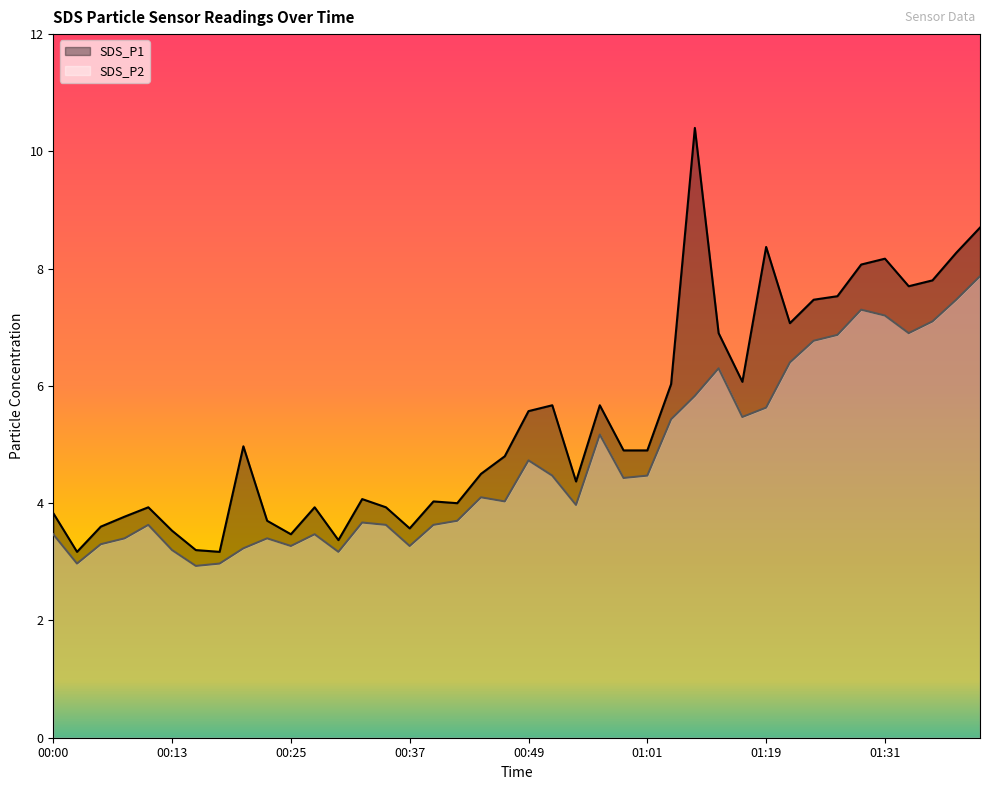

How many data points does each series have?

40